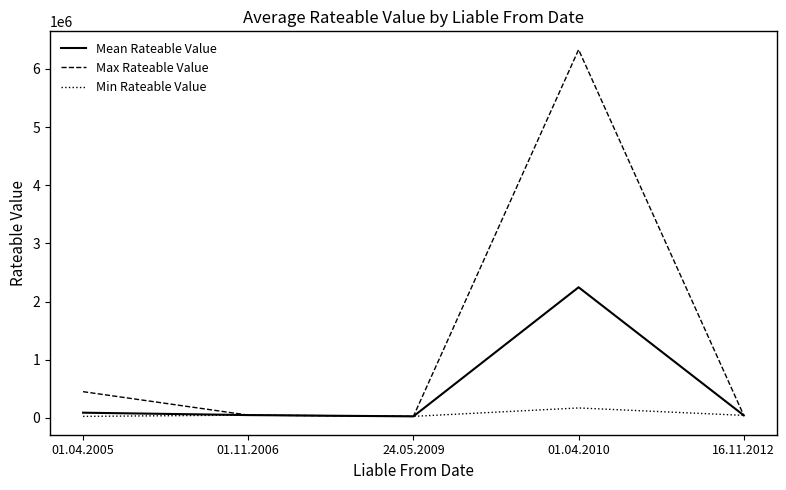

Which series has the largest range (max minus min)?

Max Rateable Value